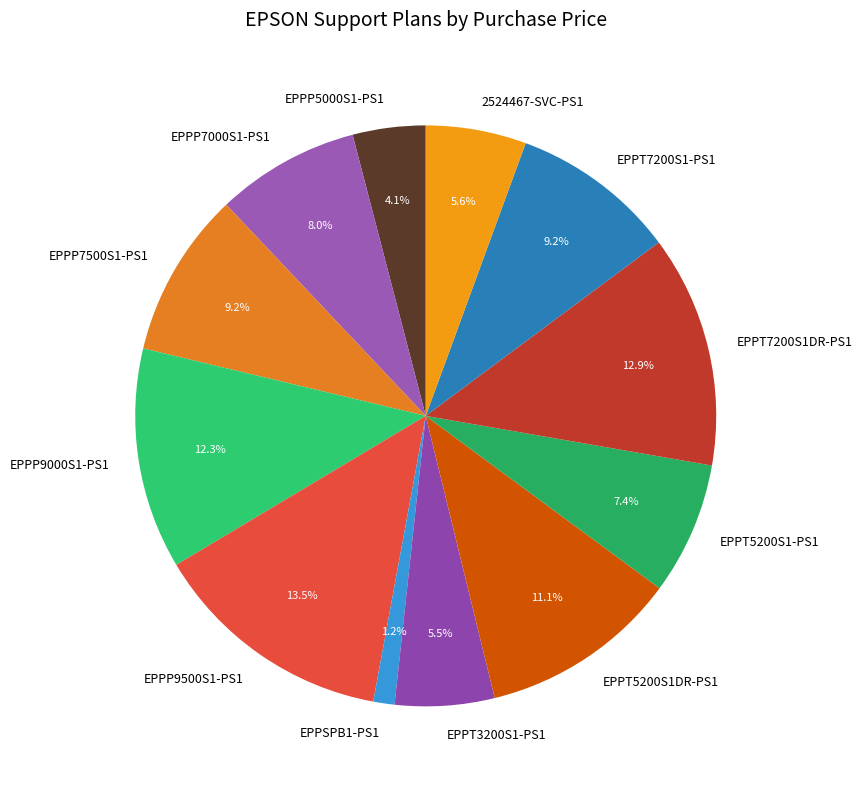

Is EPPP9000S1-PS1 the majority of the pie?

No